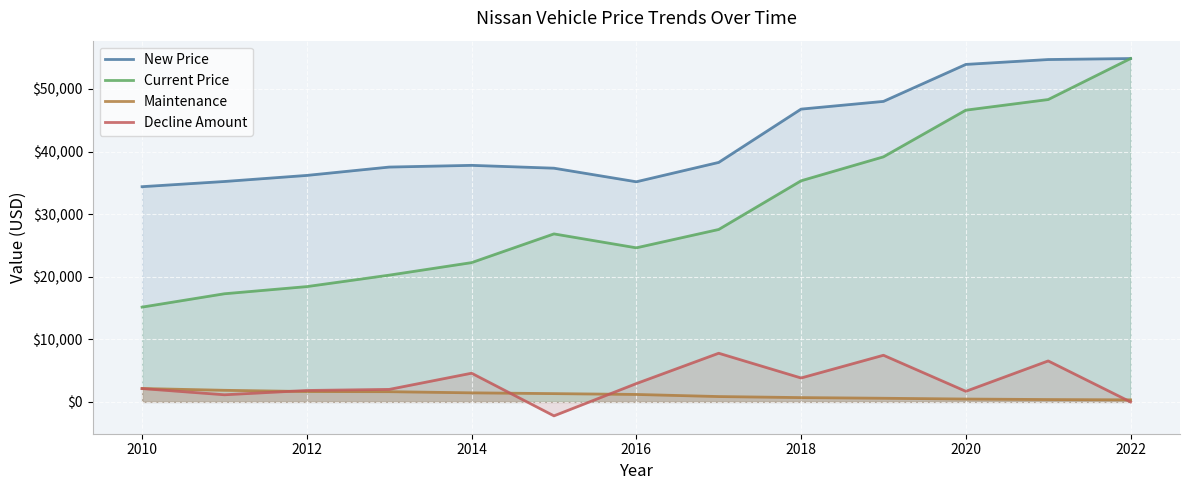

What is the maximum value for Decline Amount?

7778